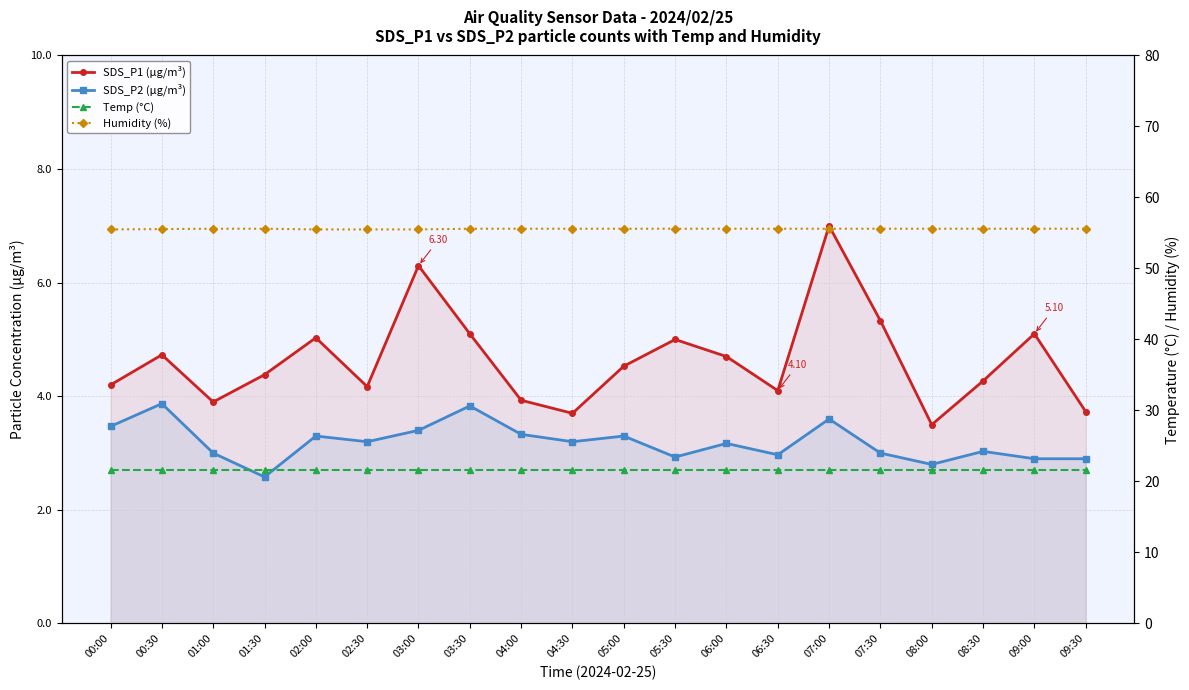

Rank the series at 02:00 from highest to lowest value.

Humidity (%), Temp (°C), SDS_P1 (µg/m³), SDS_P2 (µg/m³)